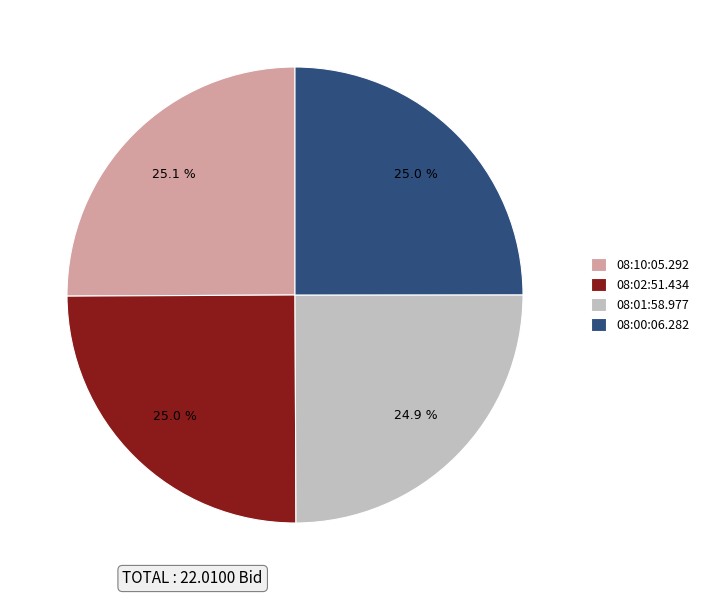

Is there any slice that represents more than half of the pie?

No